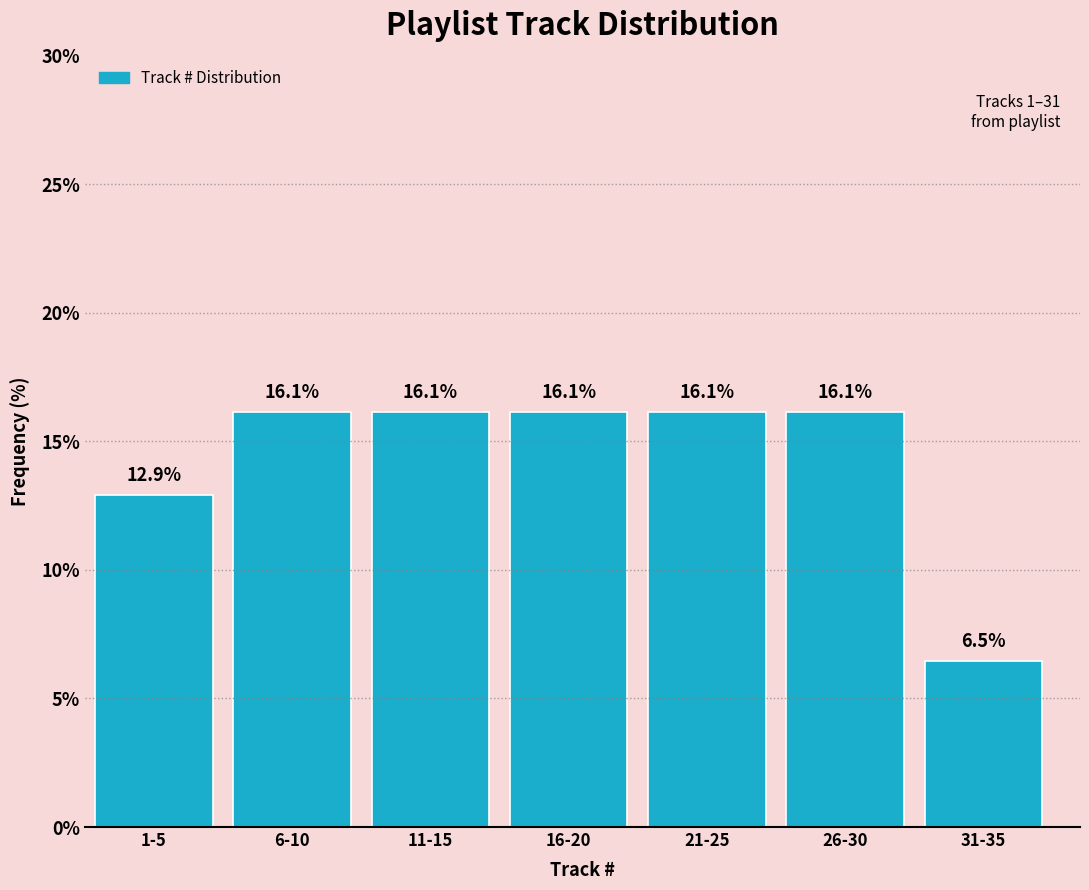

Reading left to right, what are all the values shown in this chart?

12.9	16.1	16.1	16.1	16.1	16.1	6.5